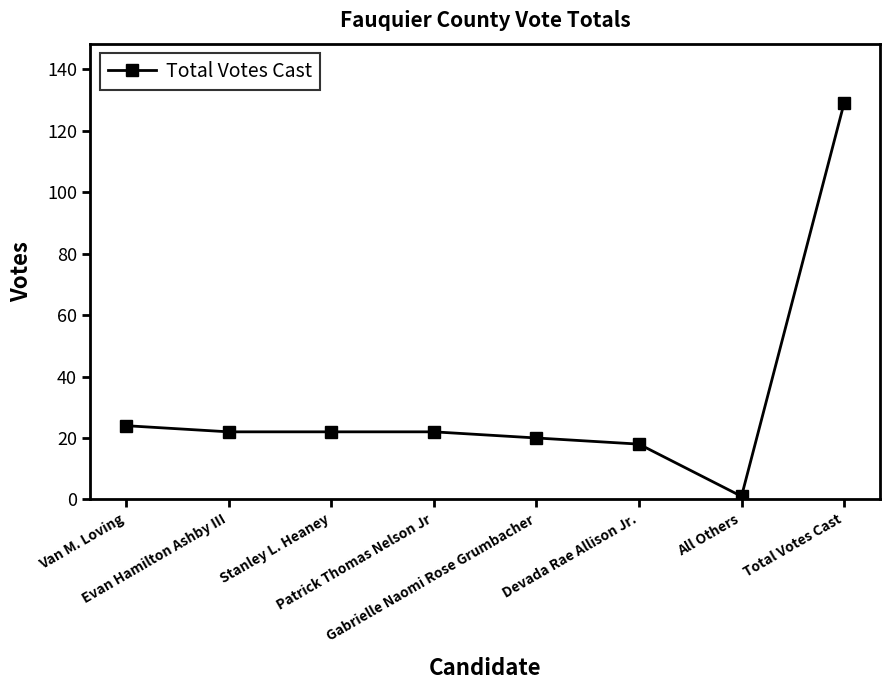

The value at Devada Rae Allison Jr. is 6. True or false?

False